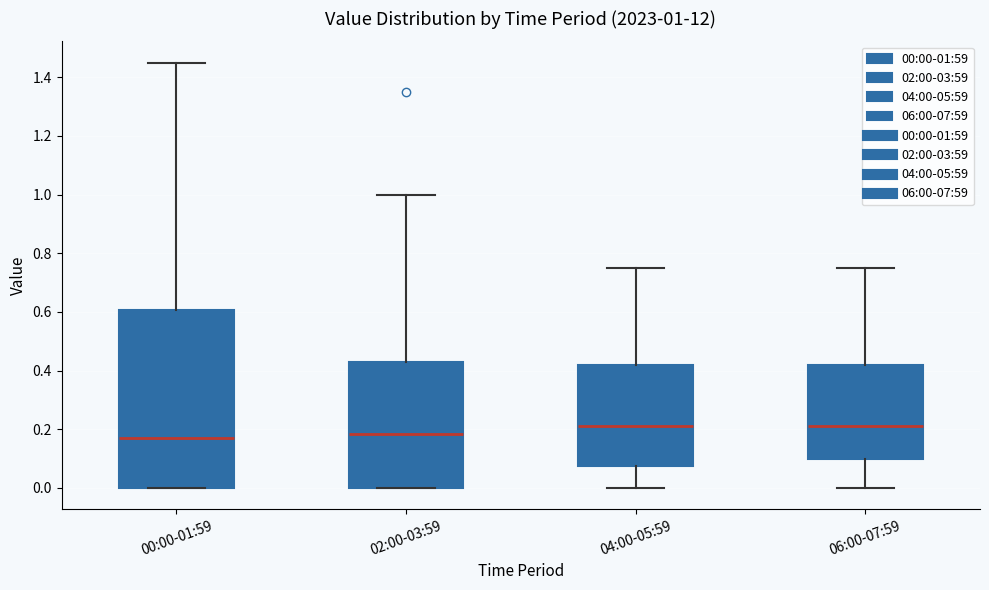

Which box is the tallest, from its lower edge to its upper edge?

00:00-01:59